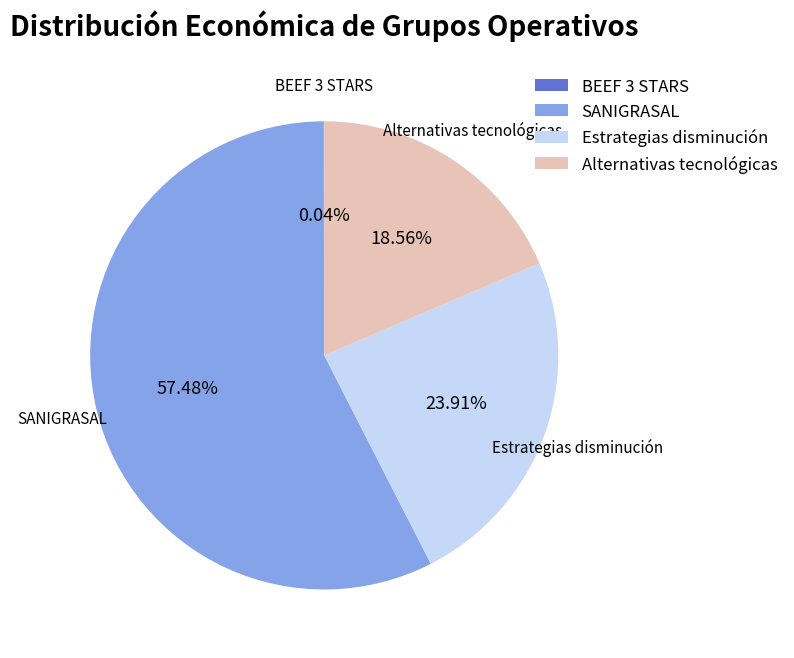

What is the largest slice in the pie chart?

SANIGRASAL